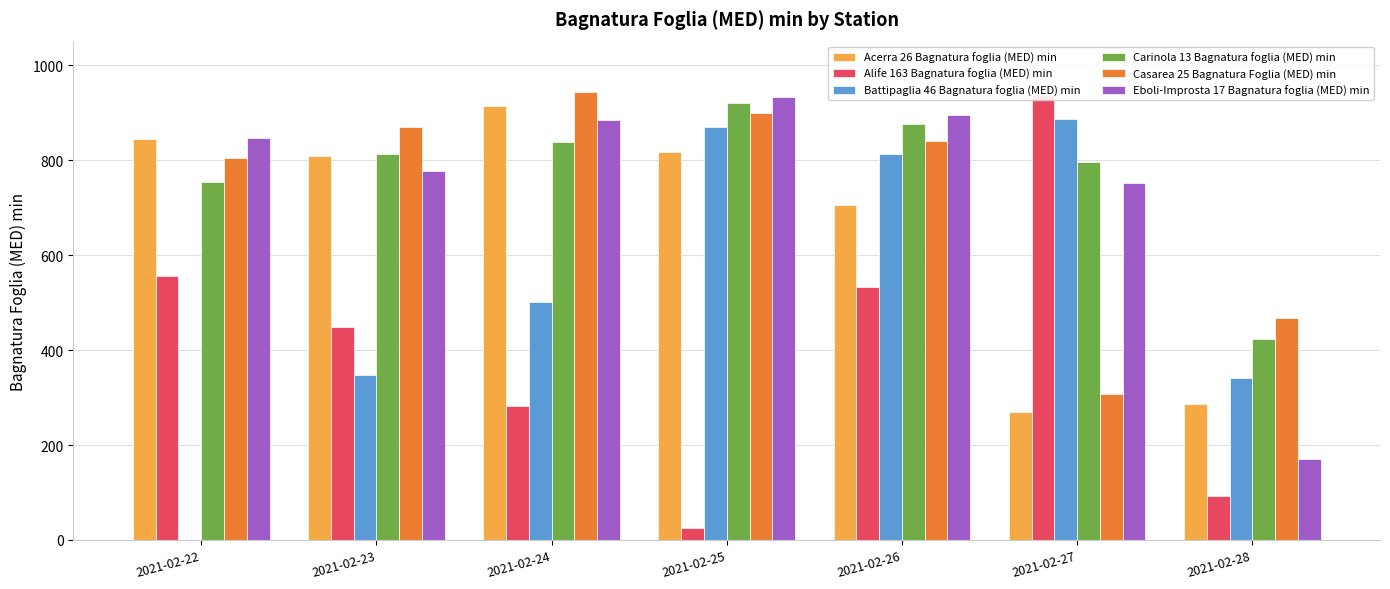

Count the number of data series in this chart.

6